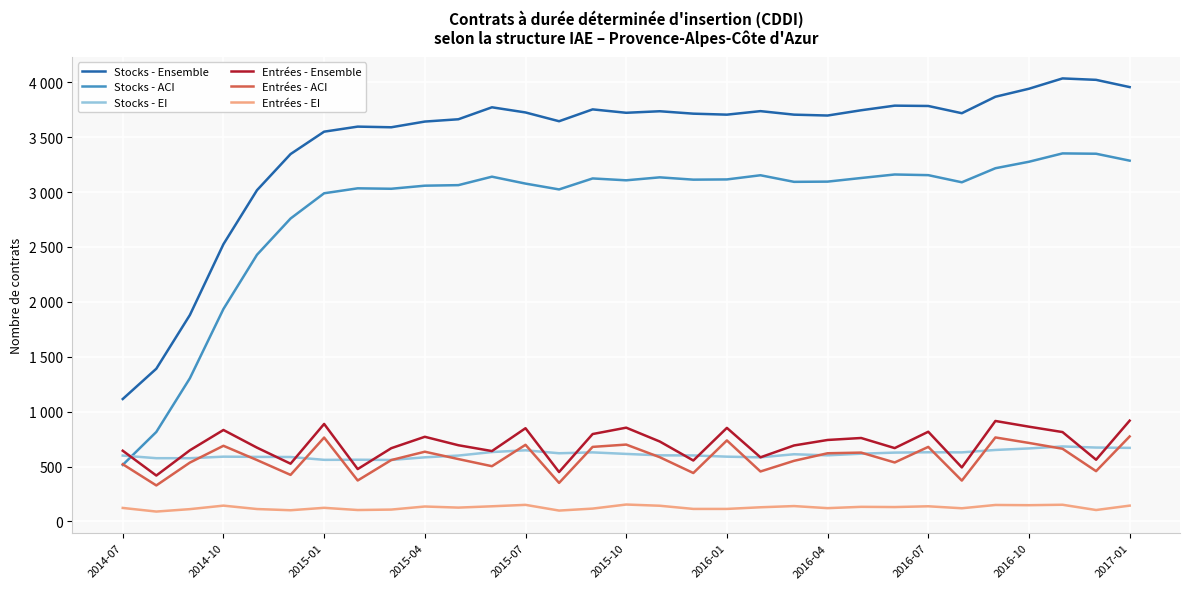

What are all the series names shown in the legend?

Stocks - Ensemble, Stocks - ACI, Stocks - EI, Entrées - Ensemble, Entrées - ACI, Entrées - EI